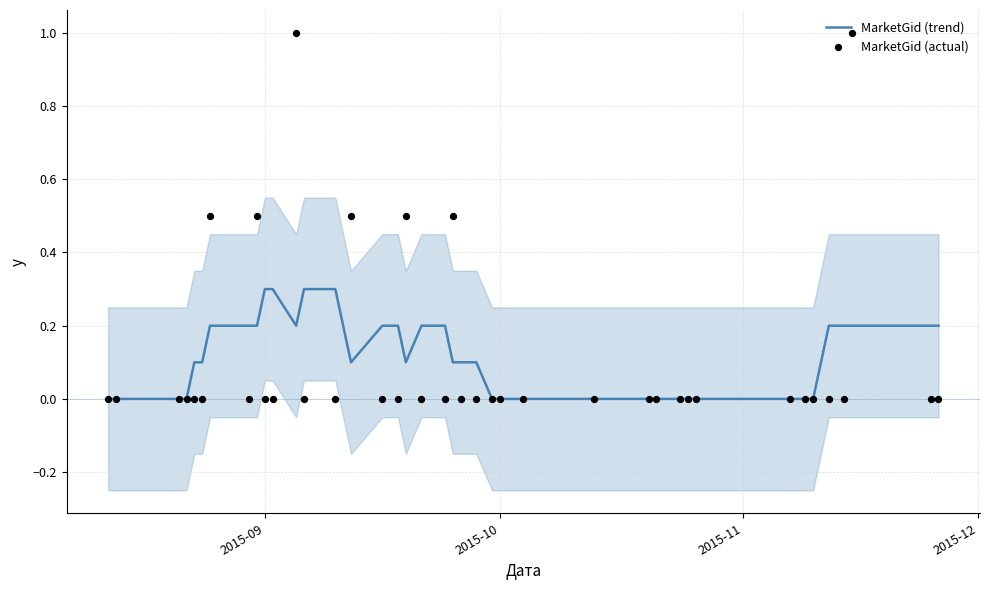

Which series has the largest total across all categories?

MarketGid (trend)